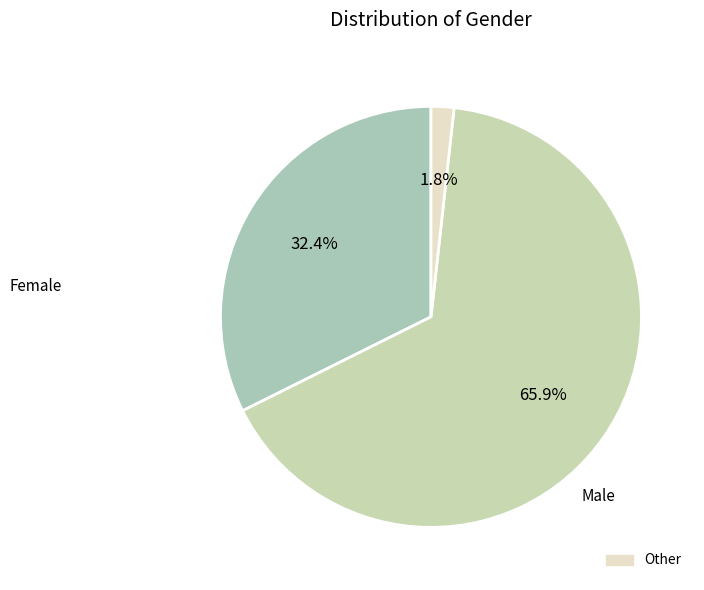

How many segments does this pie chart have?

3